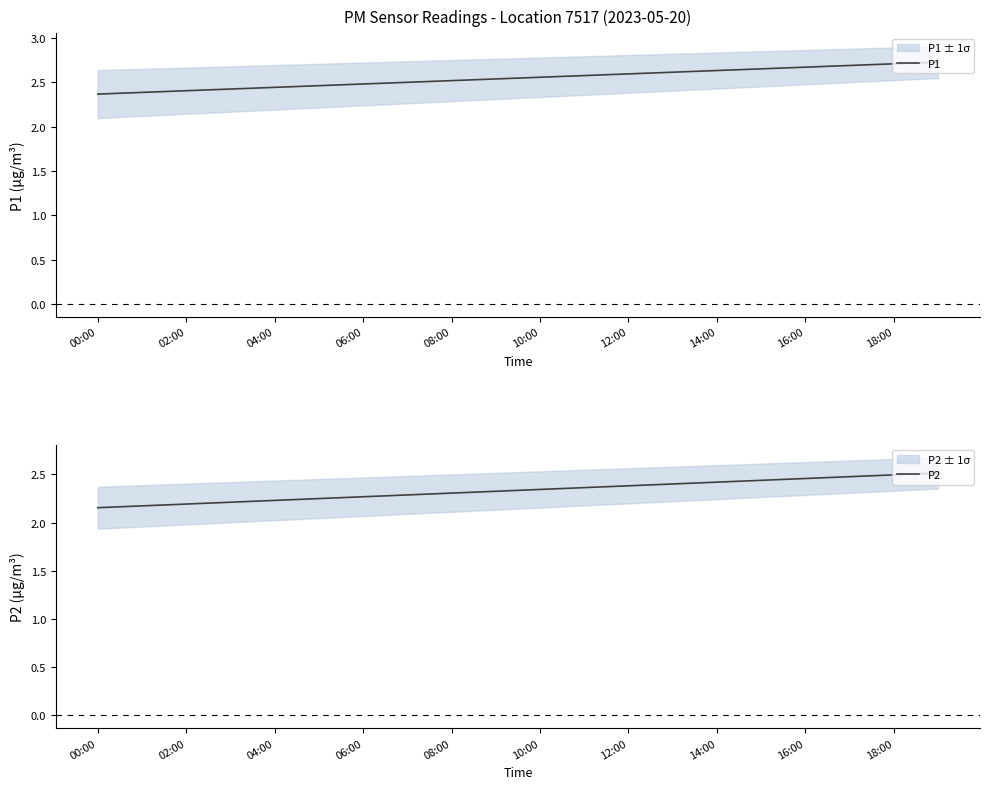

Reading left to right, extract all data points from this chart.

P1: 2.4	2.4	2.4	2.4	2.4	2.5	2.5	2.5	2.5	2.5	2.6	2.6	2.6	2.6	2.6	2.7	2.7	2.7	2.7	2.7
P2: 2.2	2.2	2.2	2.2	2.2	2.2	2.3	2.3	2.3	2.3	2.3	2.4	2.4	2.4	2.4	2.4	2.5	2.5	2.5	2.5